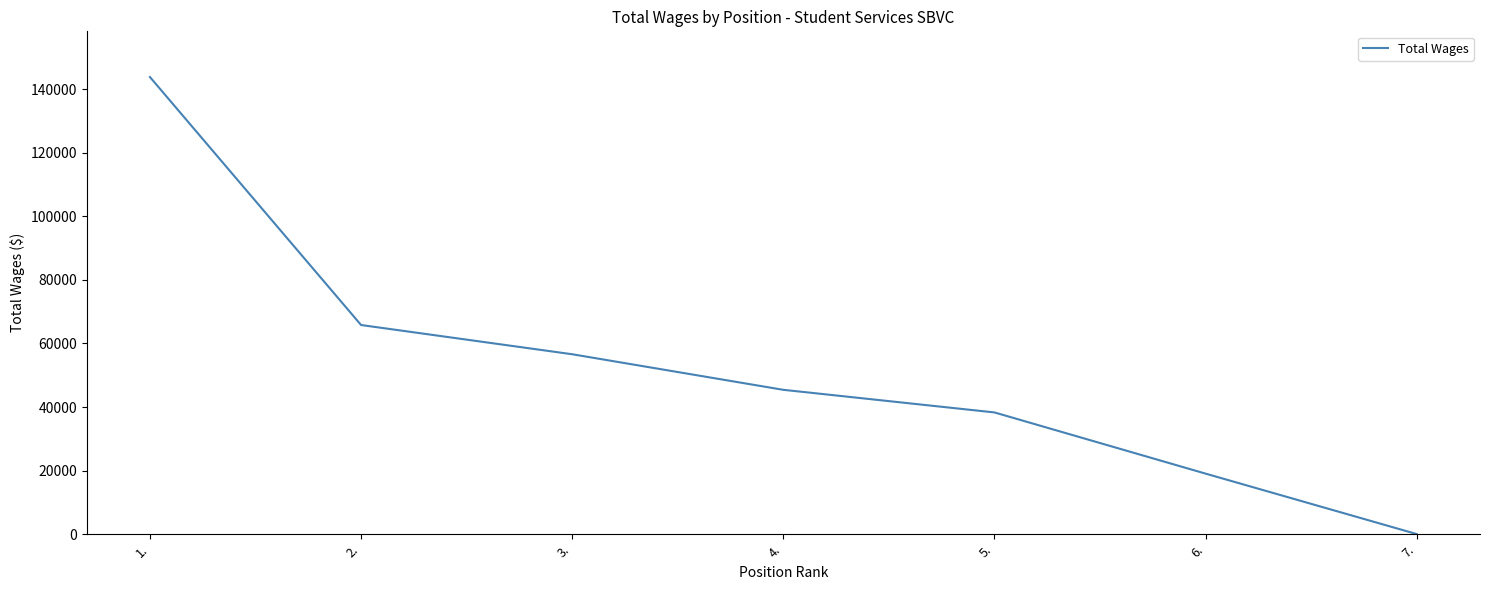

What is the difference between the maximum and minimum values?

143770